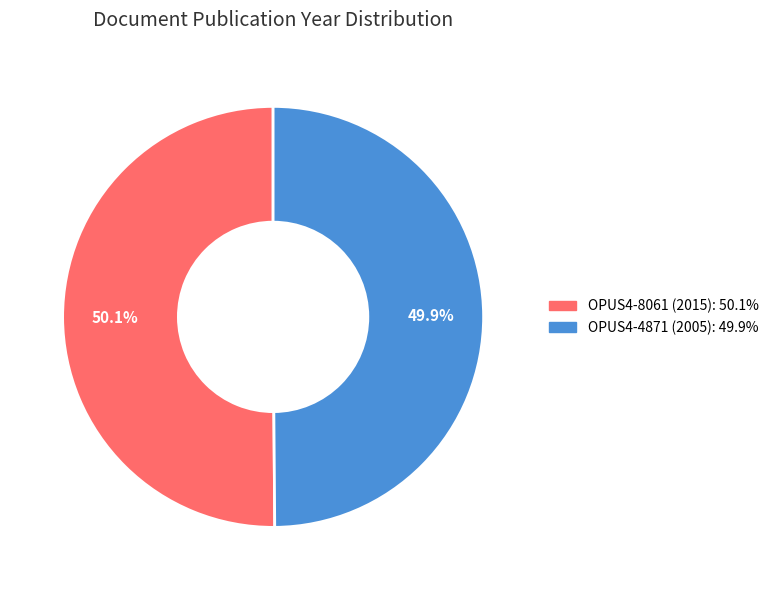

Is it true that OPUS4-4871 (2005) is 50% of the pie?

True